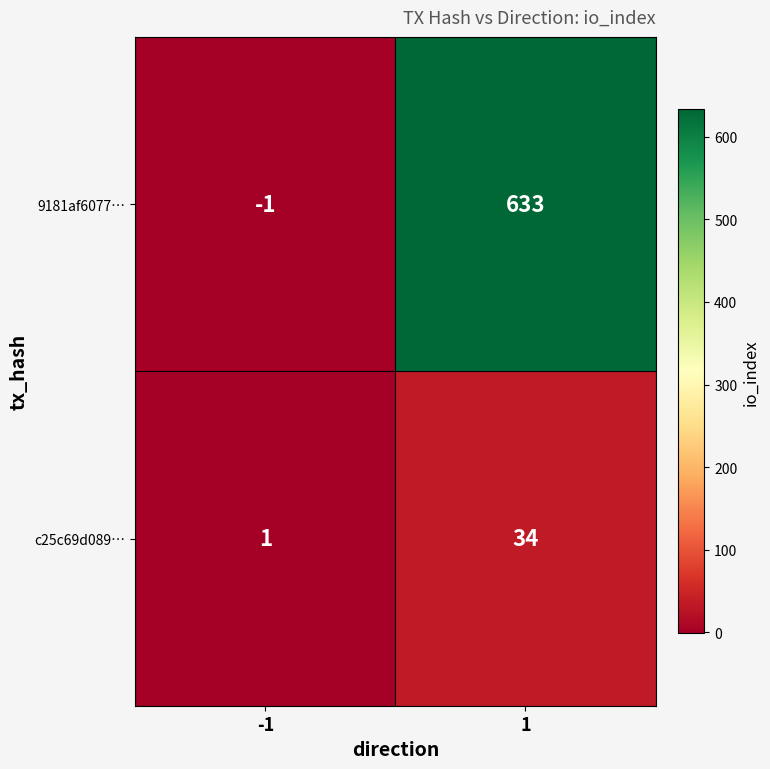

Between -1 and 1, which series saw the biggest shift?

9181af6077…